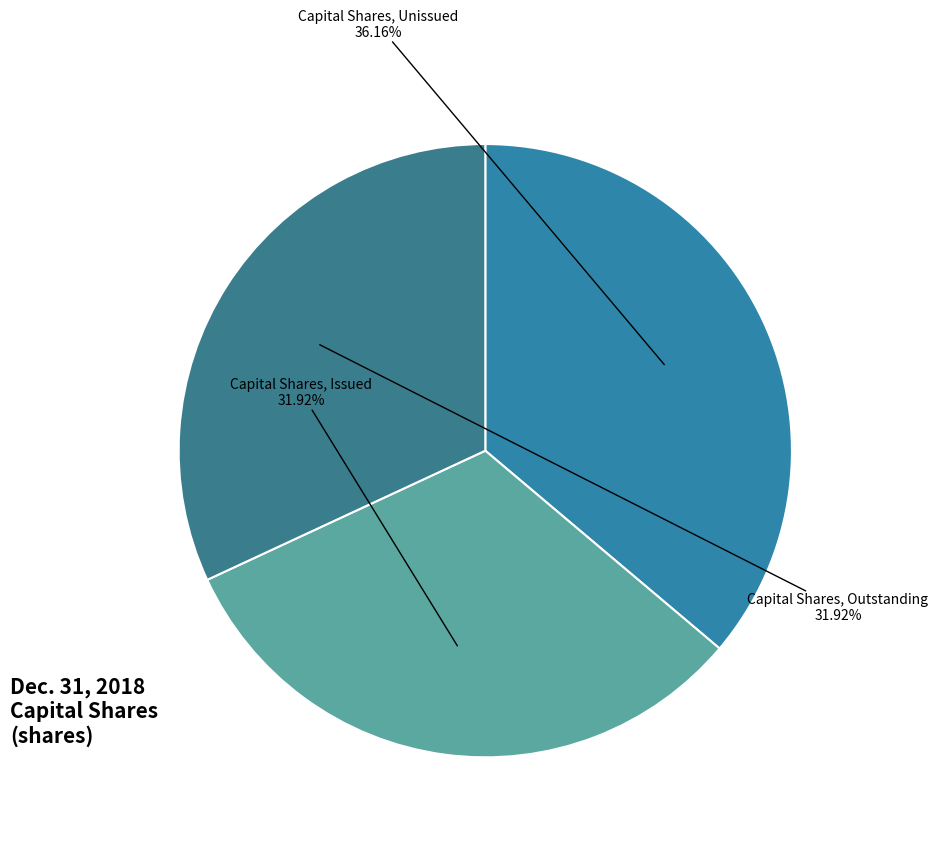

Which slice is the largest?

Capital Shares, Unissued